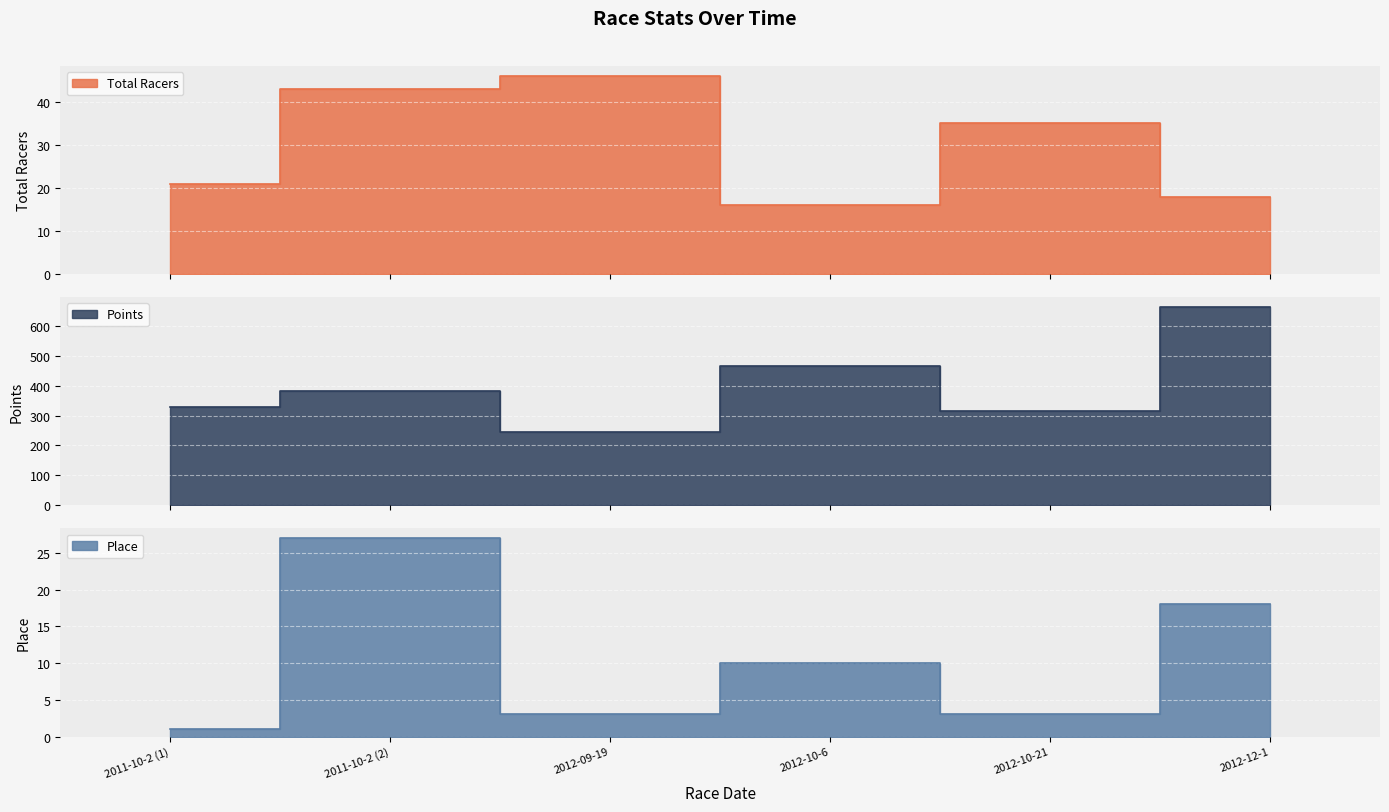

What is the average value of the Total Racers series?

29.8